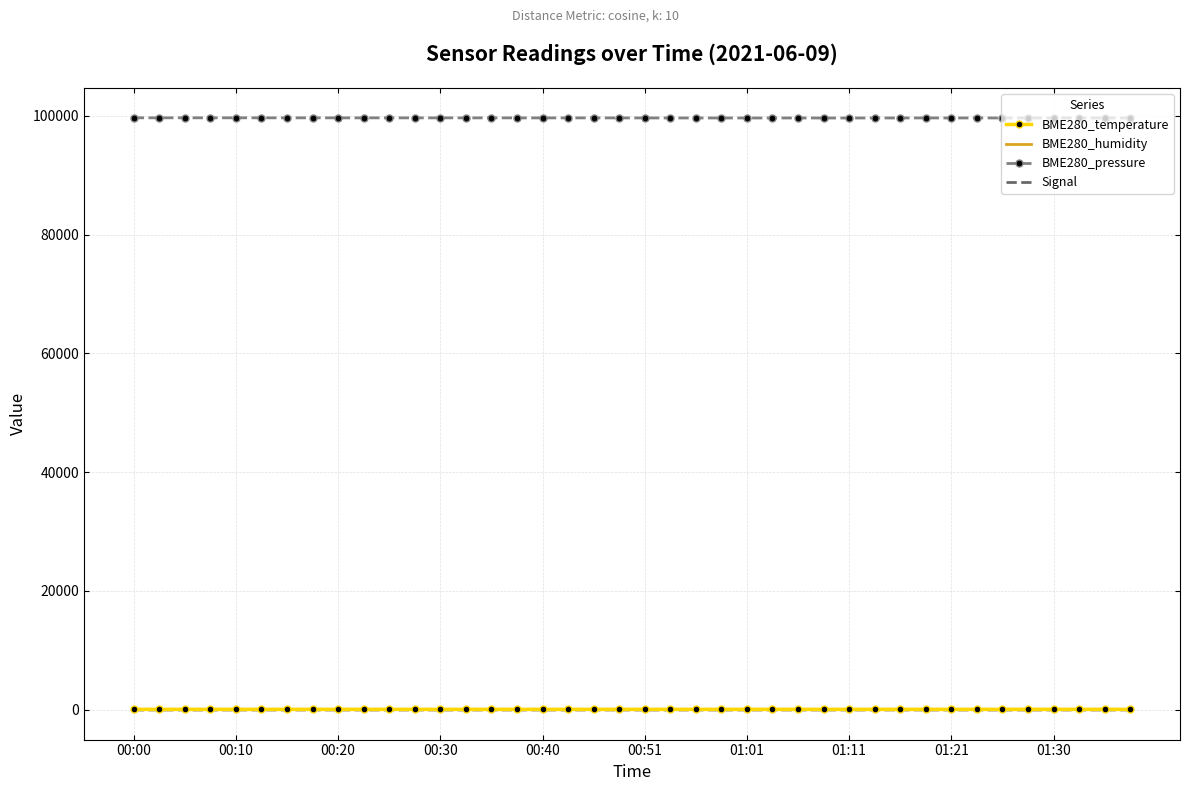

Which series has the largest total across all categories?

BME280_pressure